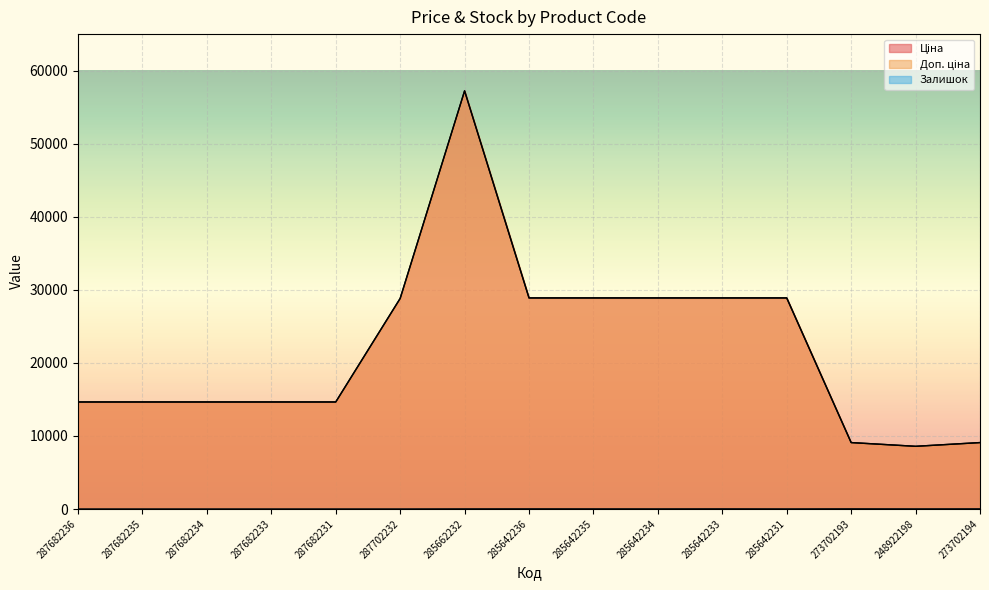

What is the difference between the maximum and minimum values in the Ціна series?

48654.4